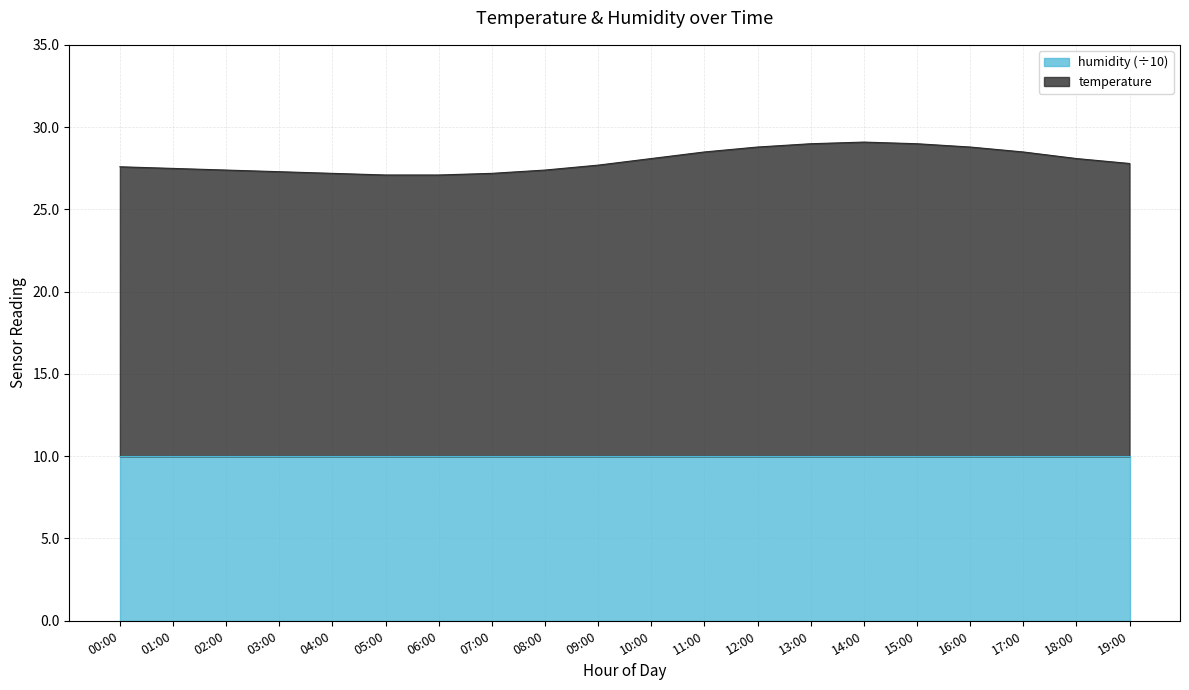

Rank the categories by value from highest to lowest.

14:00, 13:00, 15:00, 12:00, 16:00, 11:00, 17:00, 10:00, 18:00, 19:00, 09:00, 00:00, 01:00, 02:00, 08:00, 03:00, 04:00, 07:00, 05:00, 06:00